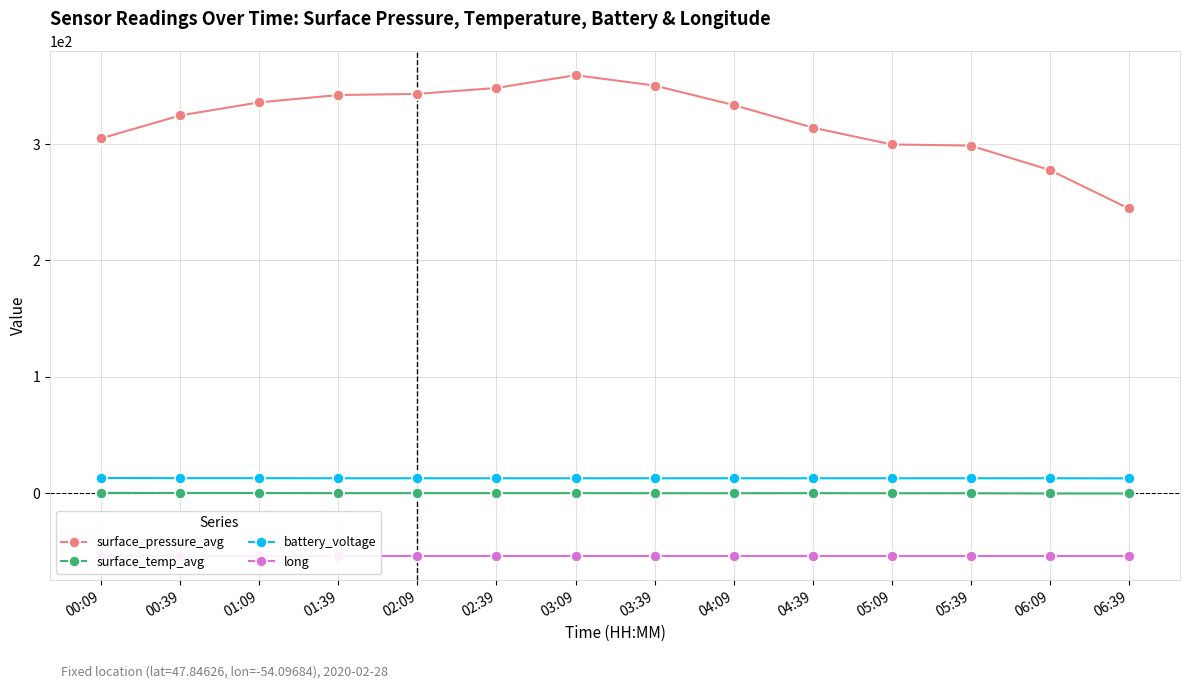

Does the chart have visible grid lines?

Yes